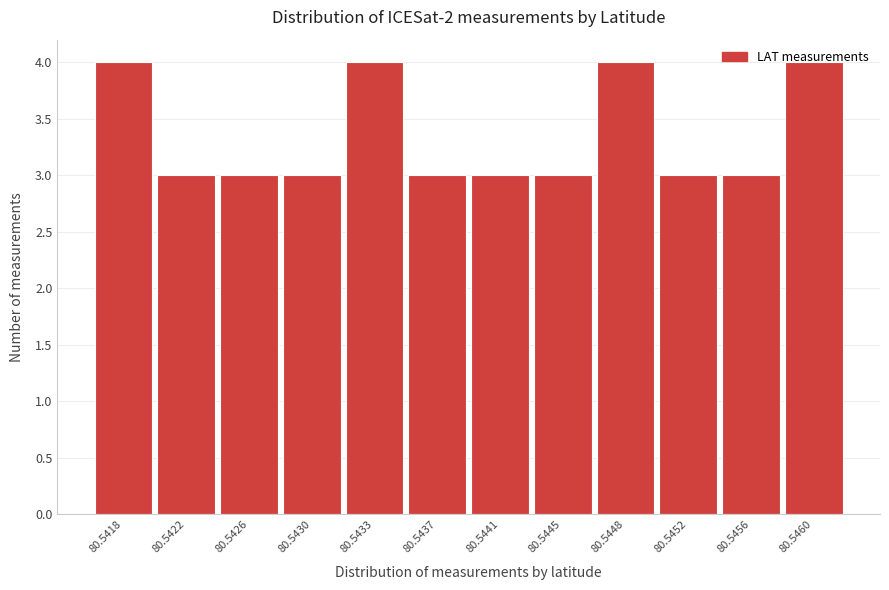

What is the ratio of the value at 80.5426 to the value at 80.5452?

1.0